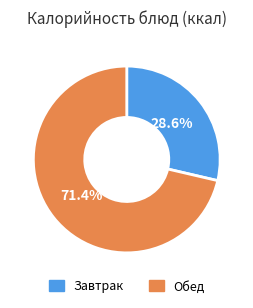

Does any single category account for the majority?

Yes